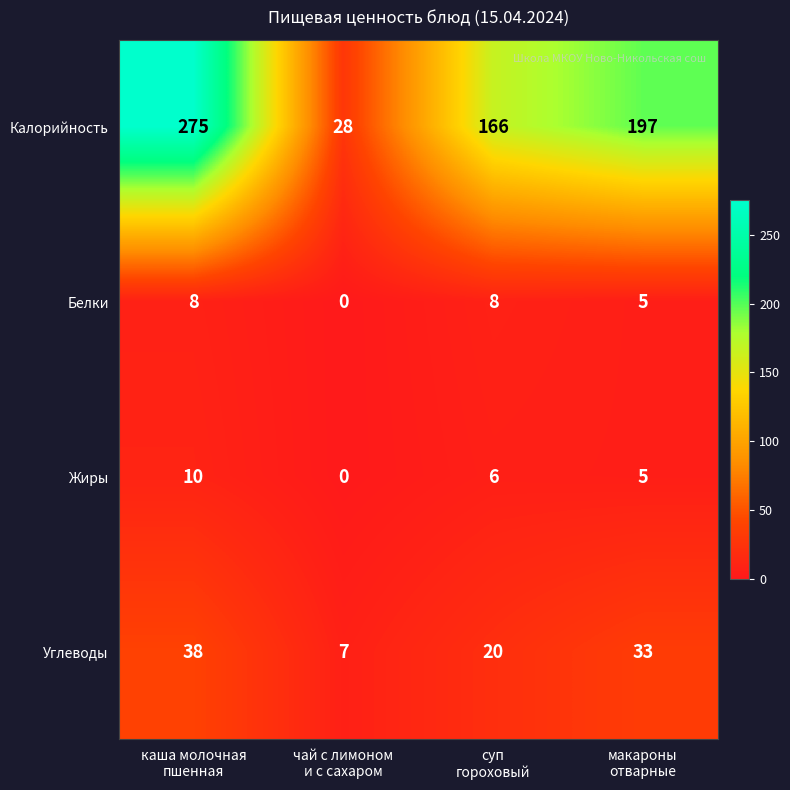

Count the Белки values in the range 5 to 8.

3